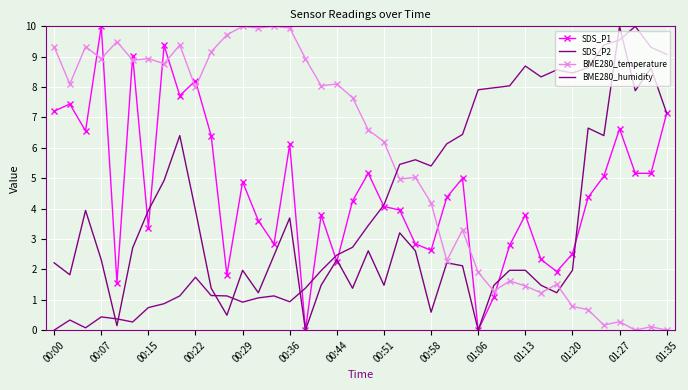

How many distinct data groups are displayed?

4